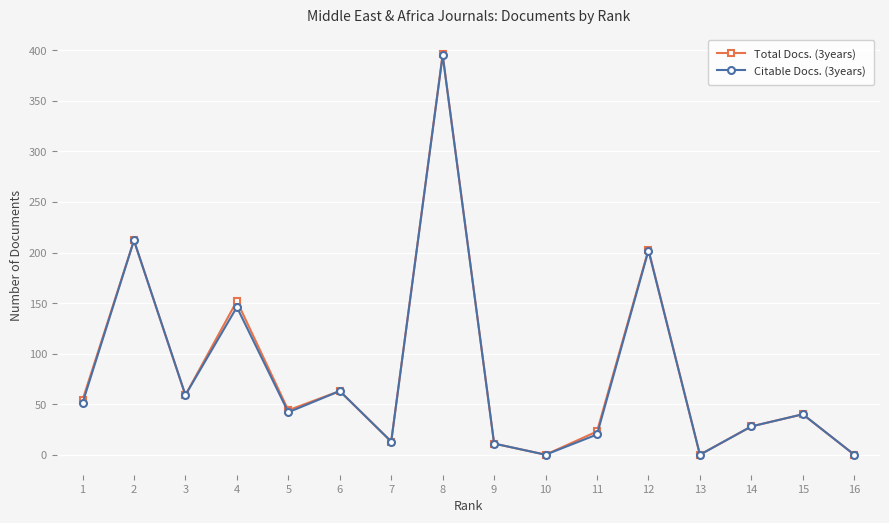

Is it true that Total Docs. (3years) equals 13 at 14?

False